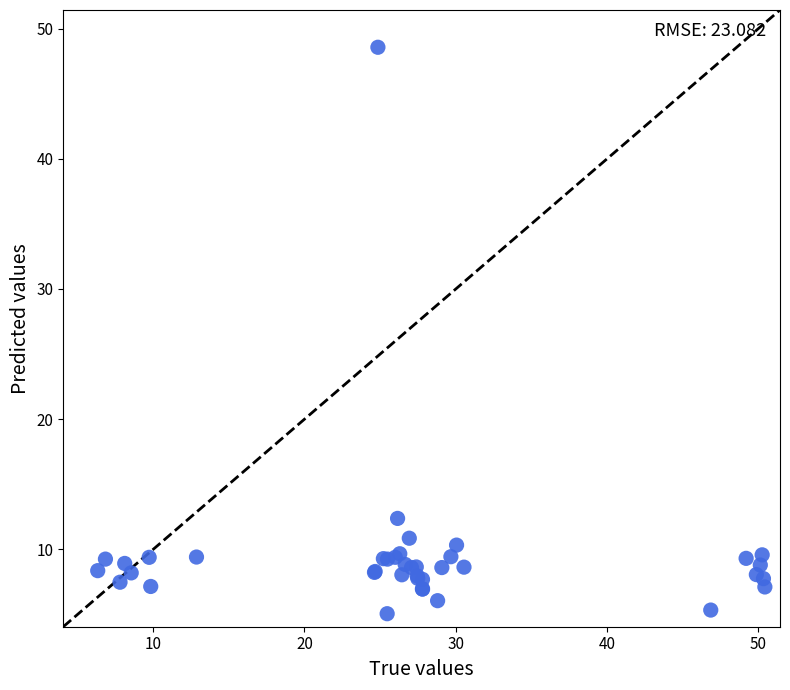

What Y value in the scatter plot is closest to 26?

12.4